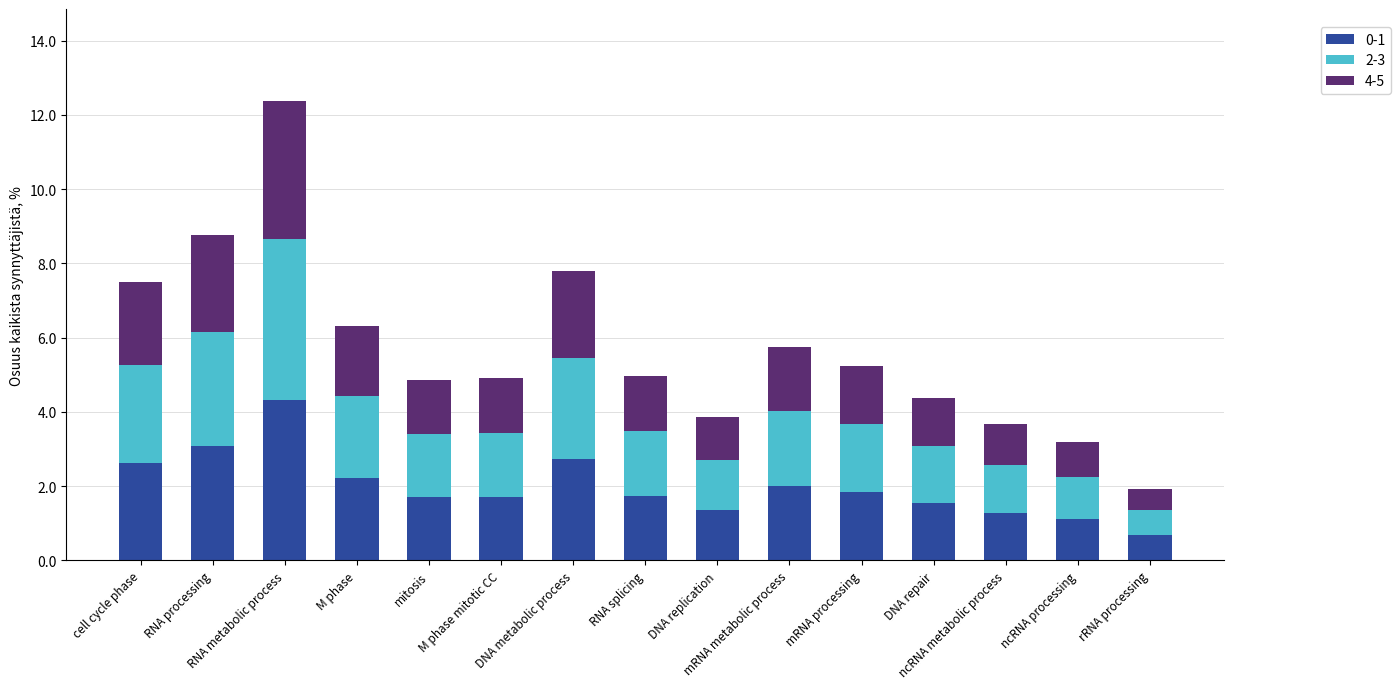

Count the number of data series in this chart.

3